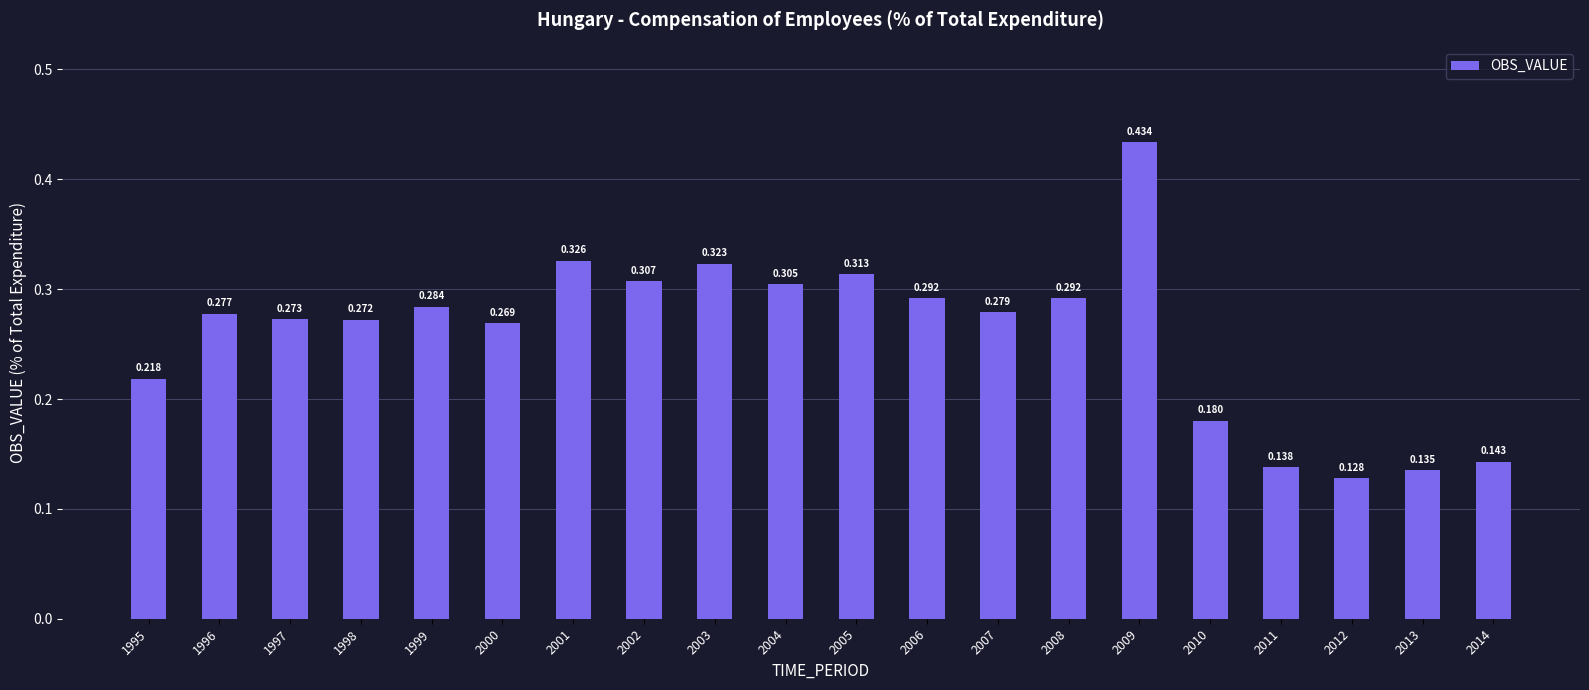

Reading left to right, what are all the values shown in this chart?

0.2	0.3	0.3	0.3	0.3	0.3	0.3	0.3	0.3	0.3	0.3	0.3	0.3	0.3	0.4	0.2	0.1	0.1	0.1	0.1